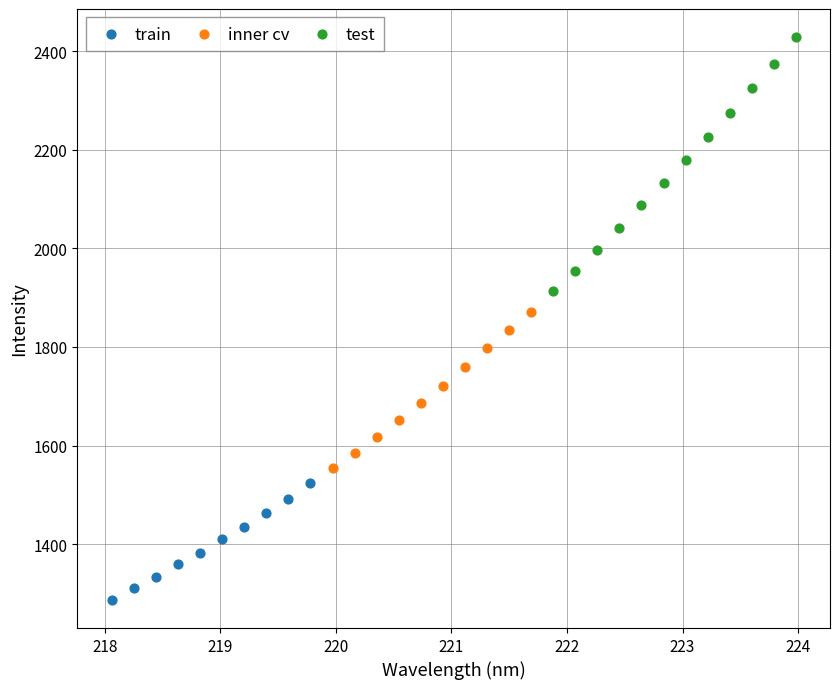

Which series has the widest spread of Y values?

test